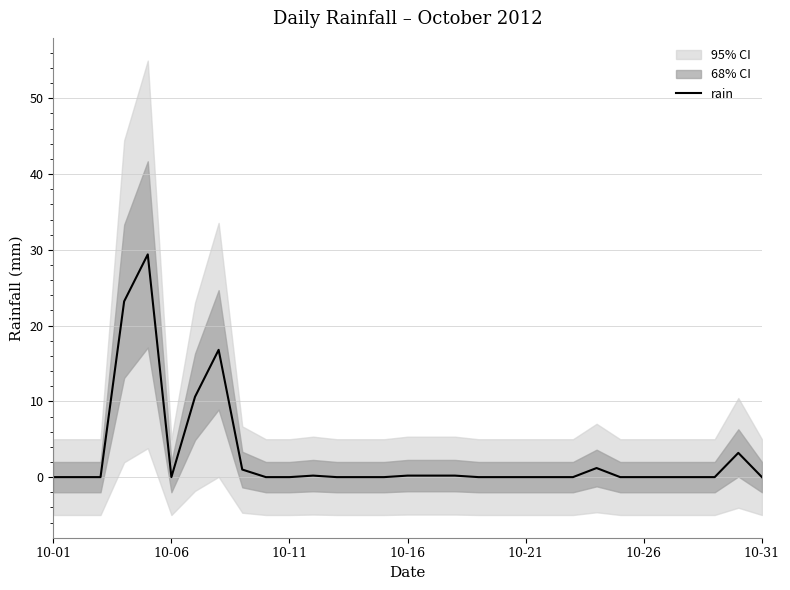

What is the average value?

2.8